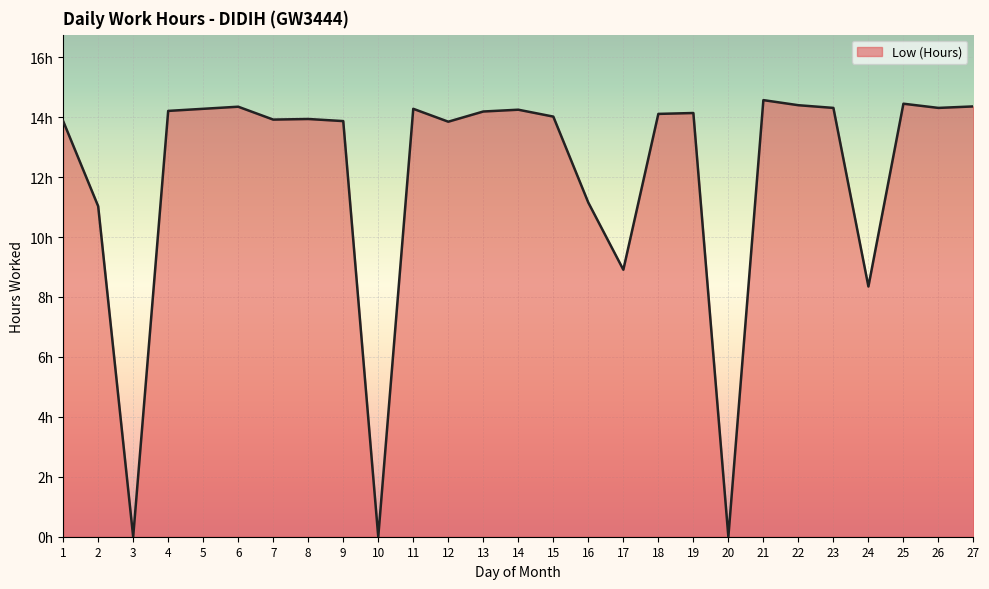

What is the difference between the maximum and second lowest values?

14.6